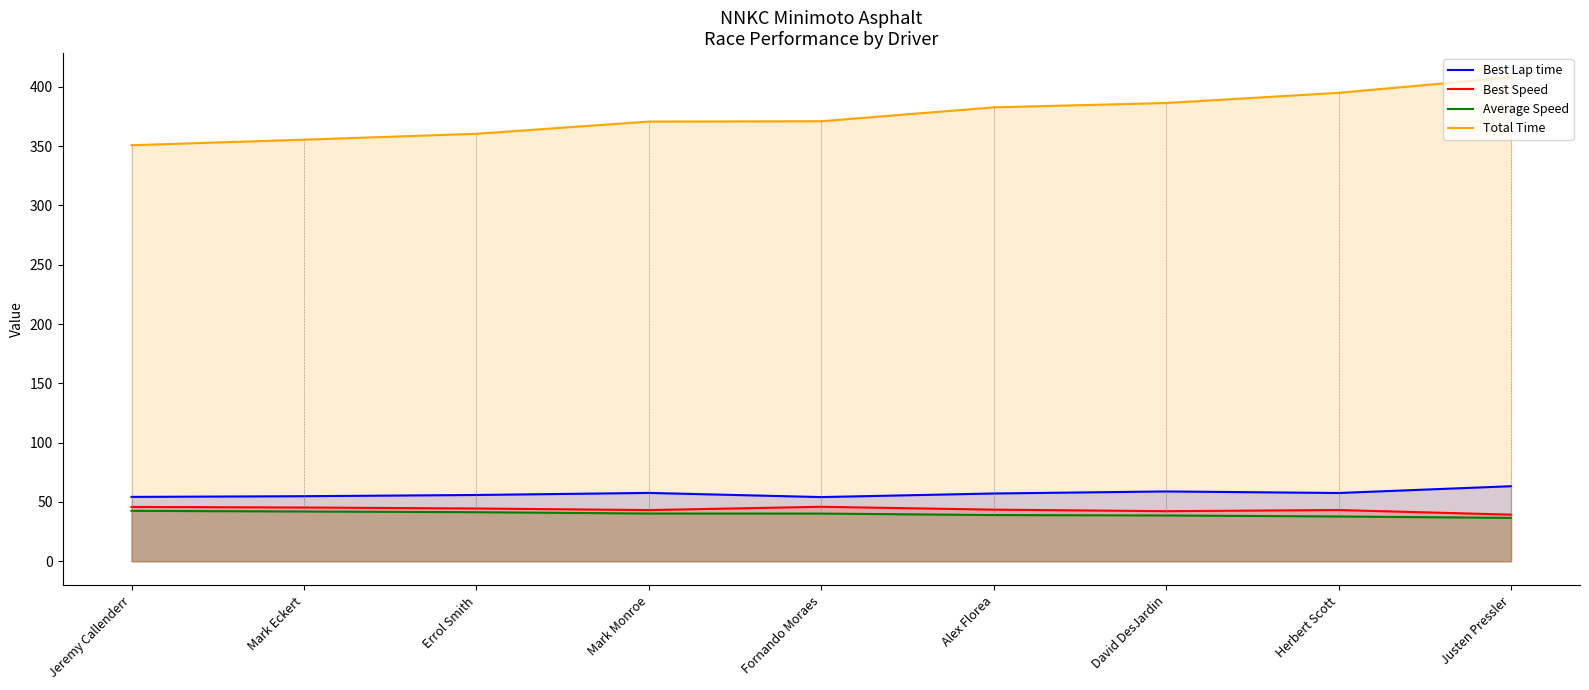

True or false: Total Time and Average Speed cross at least once.

False